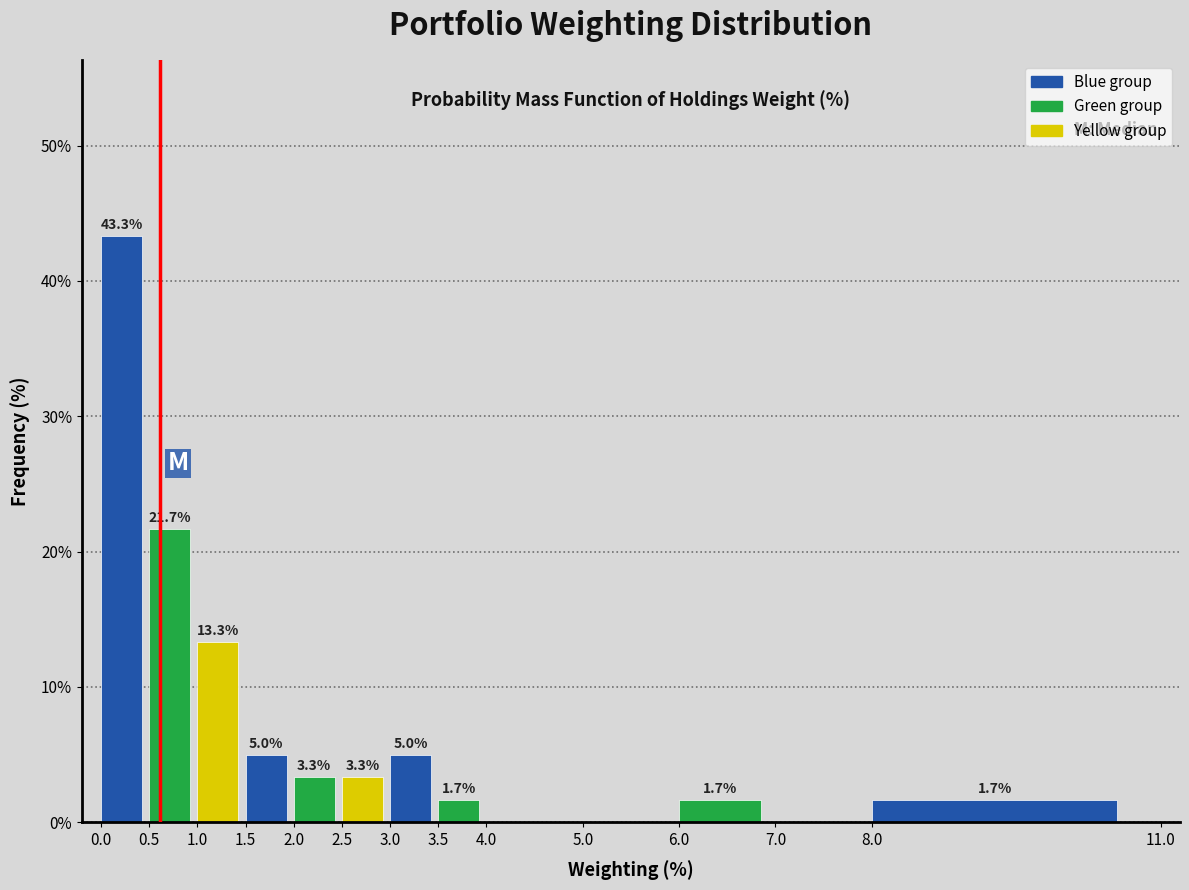

Which range on the x-axis has the tallest bar?

0.0 to 0.5